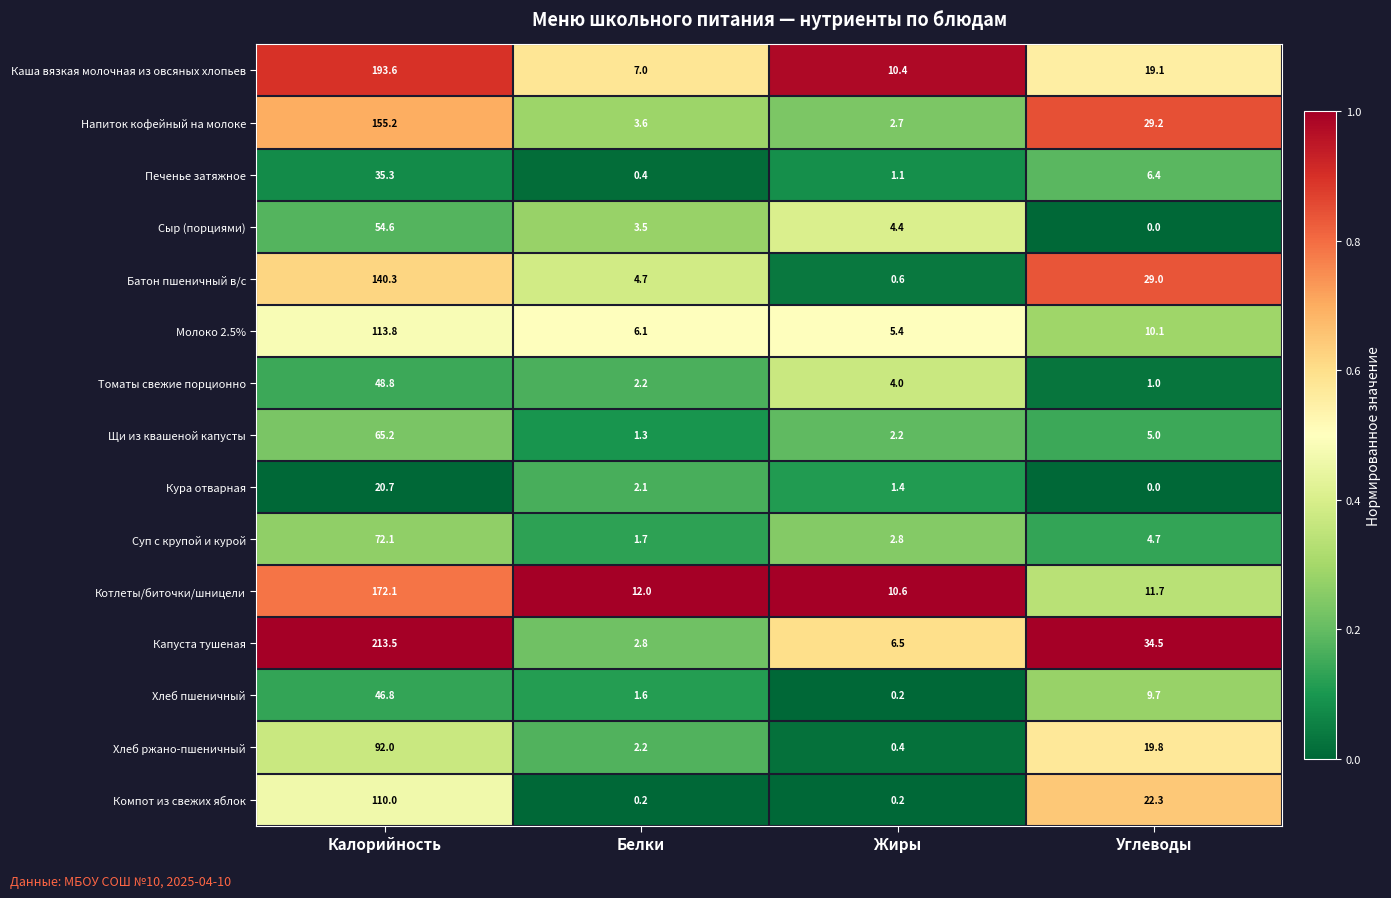

True or false: Батон пшеничный в/с has a value of 29.0 at Углеводы.

True